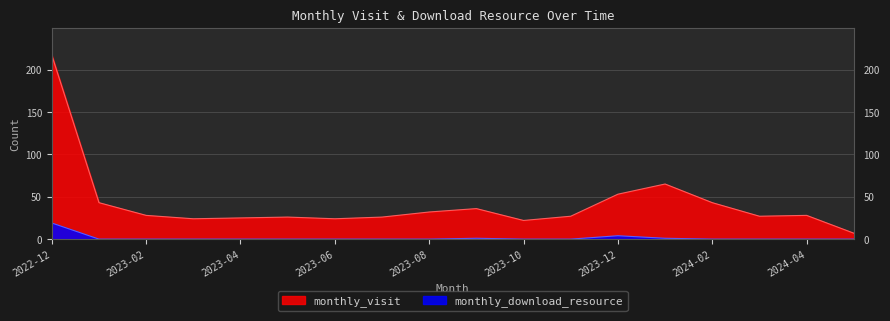

What is the maximum value for monthly_visit?

217